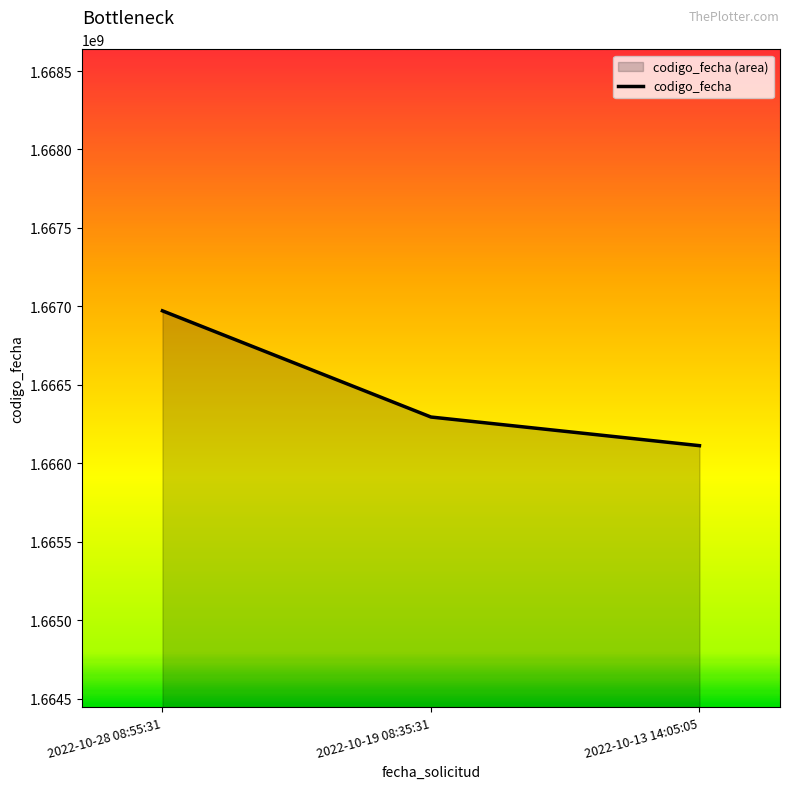

Reading left to right, list all the values displayed in this chart.

2022-10-28 08:55:31=1666971557	2022-10-19 08:35:31=1666294751	2022-10-13 14:05:05=1666112252